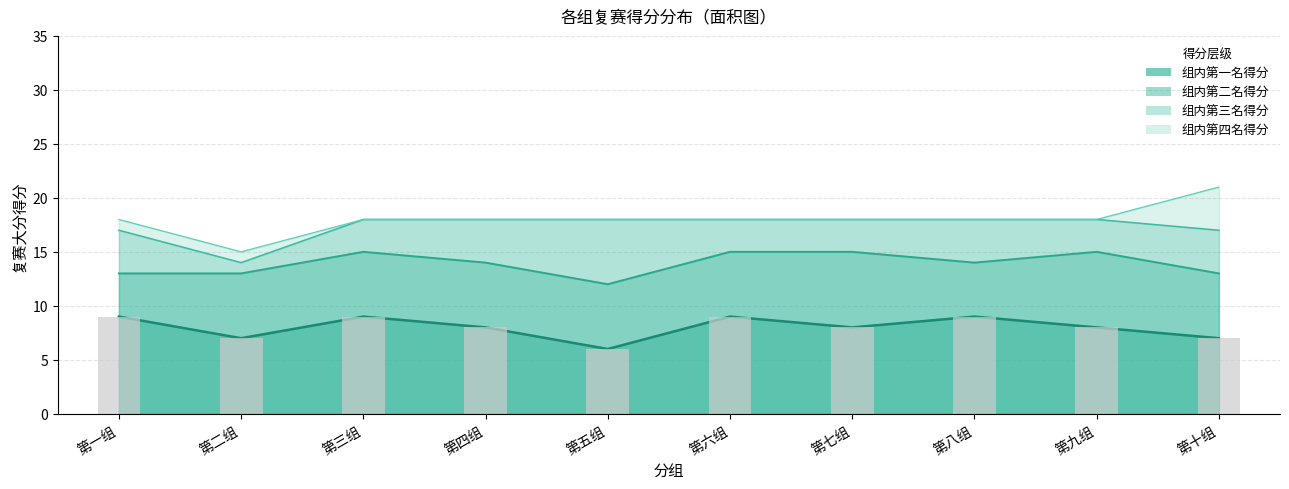

At 第十组, list the series in order from smallest to largest.

组内第一名得分, 组内第二名得分, 组内第三名得分, 组内第四名得分